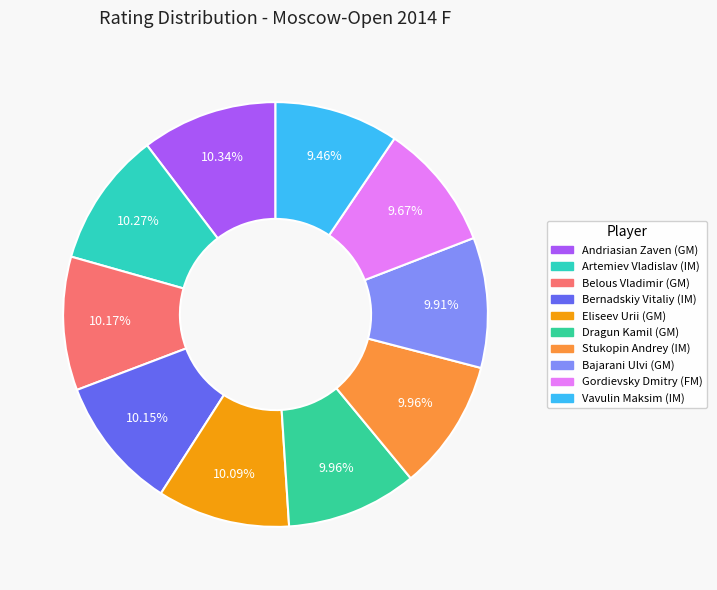

Rank the categories by value from highest to lowest.

Andriasian Zaven (GM), Artemiev Vladislav (IM), Belous Vladimir (GM), Bernadskiy Vitaliy (IM), Eliseev Urii (GM), Dragun Kamil (GM), Stukopin Andrey (IM), Bajarani Ulvi (GM), Gordievsky Dmitry (FM), Vavulin Maksim (IM)